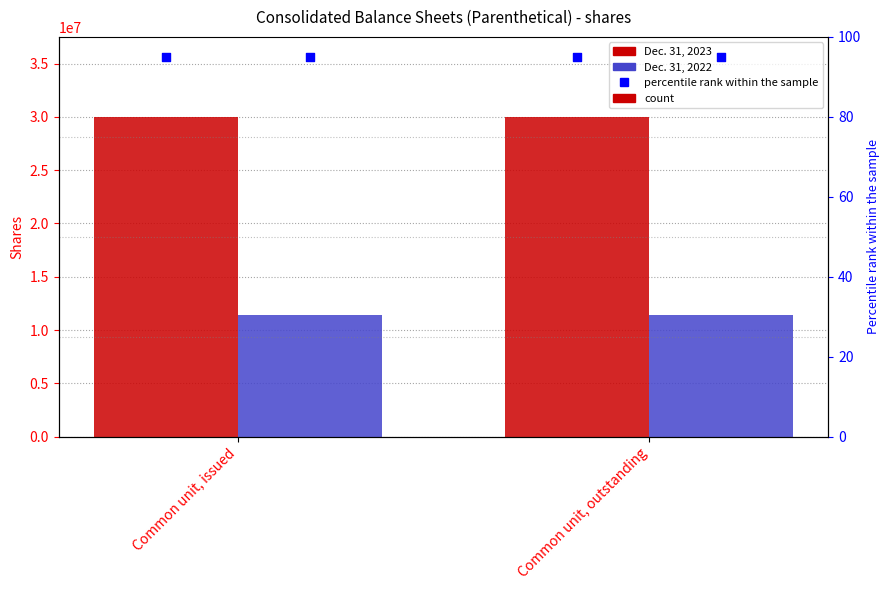

Which series has the largest total across all categories?

Dec. 31, 2023